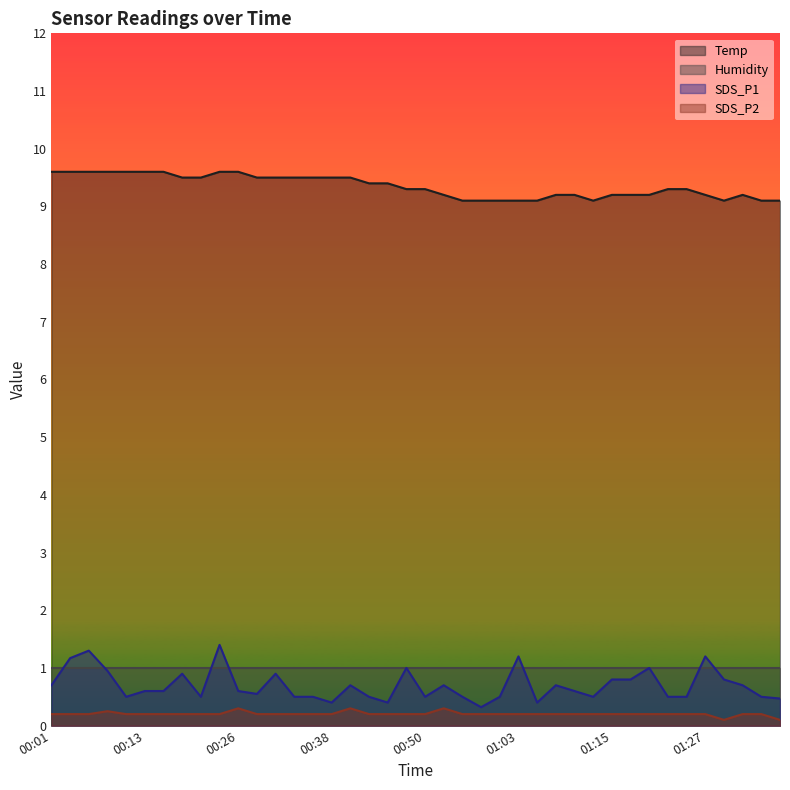

True or false: SDS_P2 and SDS_P1 intersect in this chart.

False